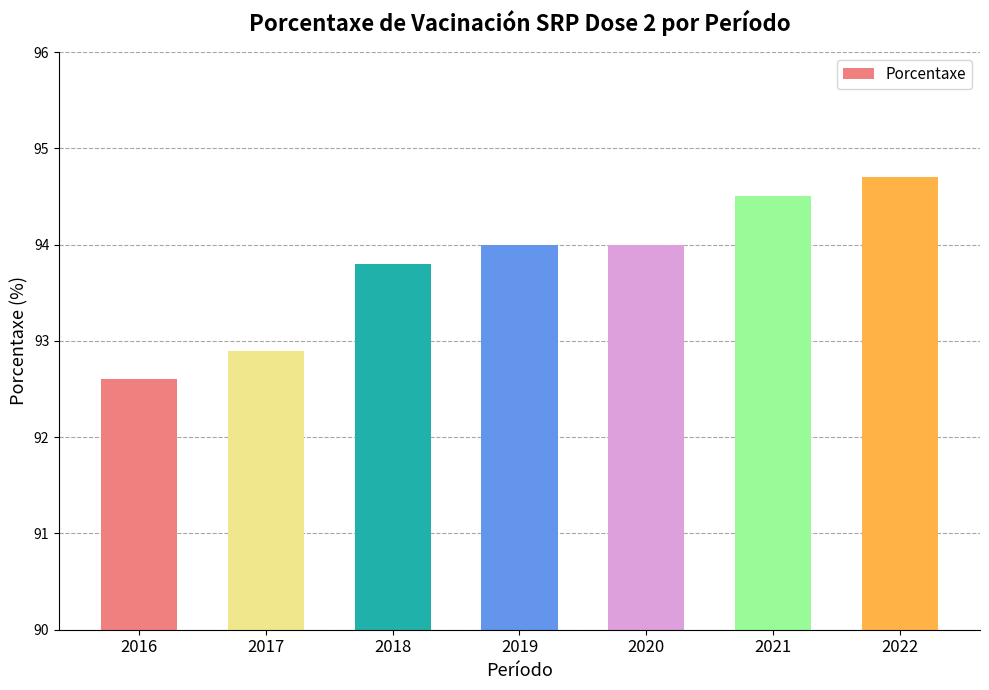

What is the value of the 1st bar from the left?

92.6